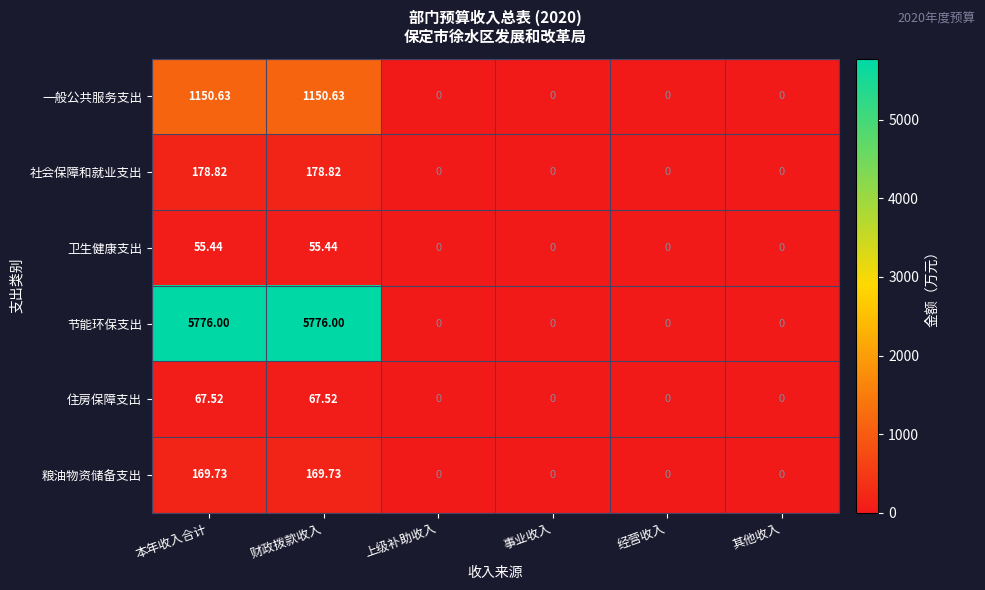

Which series has the largest range (max minus min)?

节能环保支出